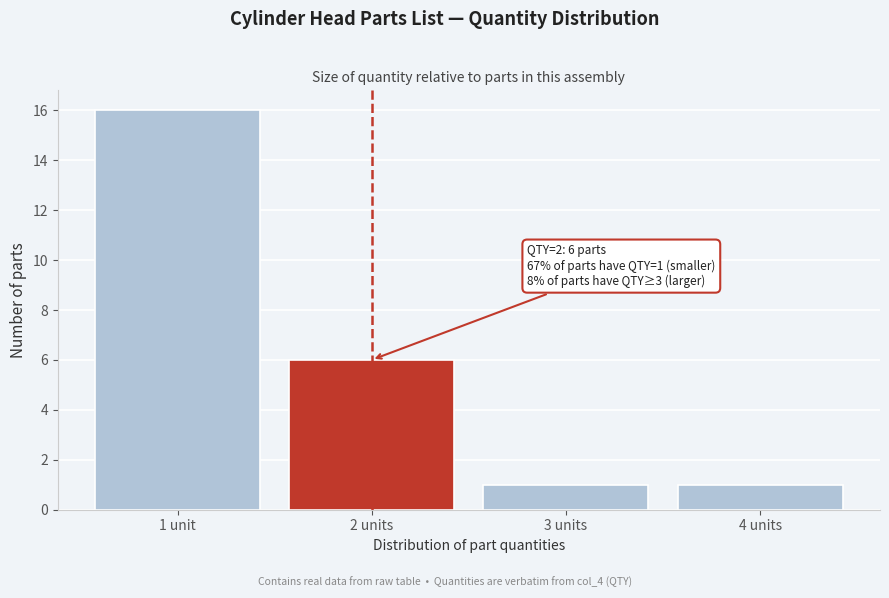

Reading left to right, extract all data points from this chart.

16	6	1	1